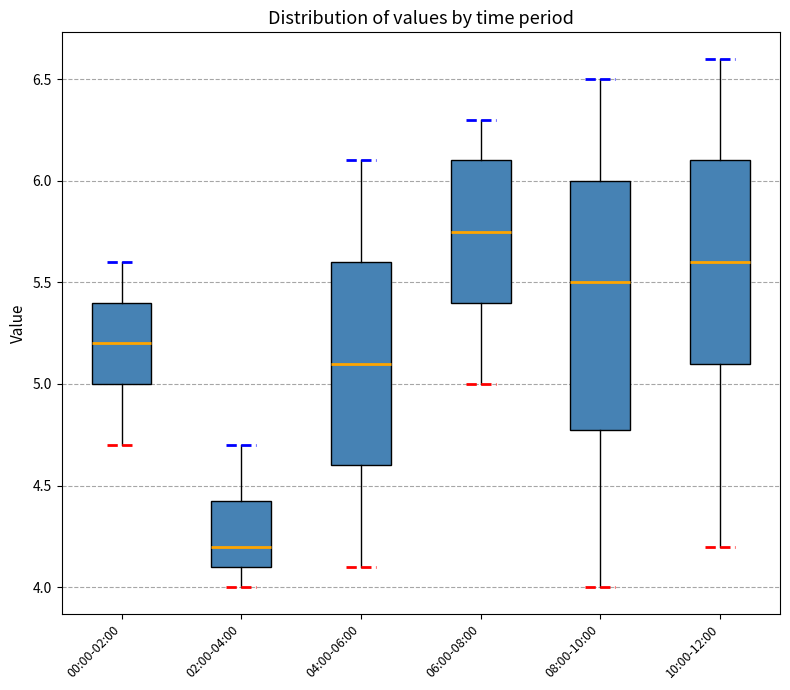

Which box has the lowest median line?

02:00-04:00